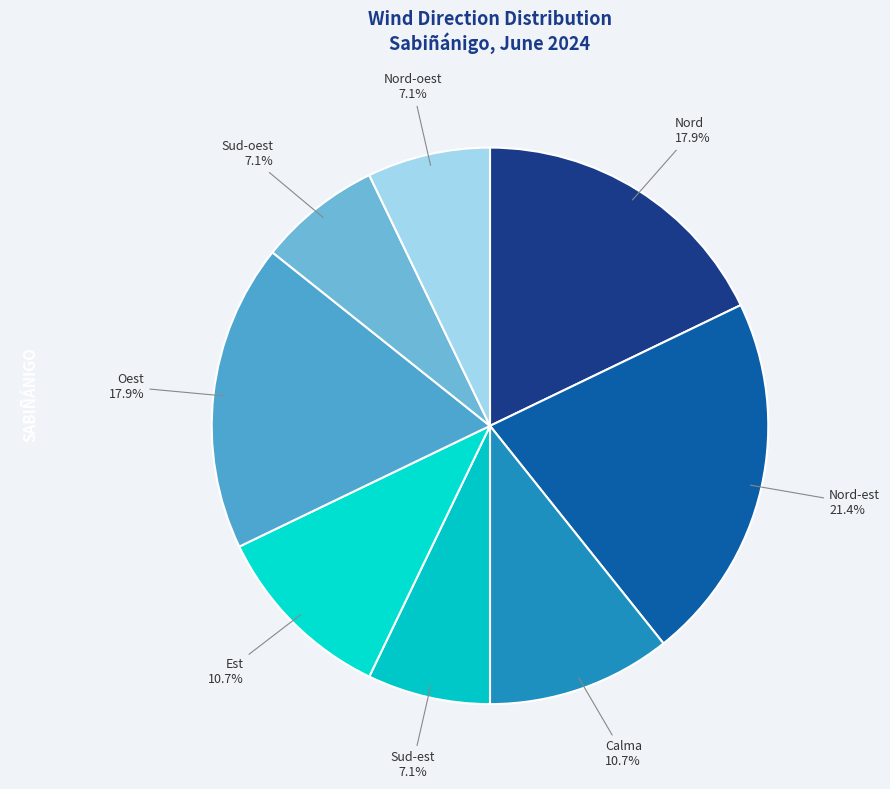

How many slices are in this pie chart?

8